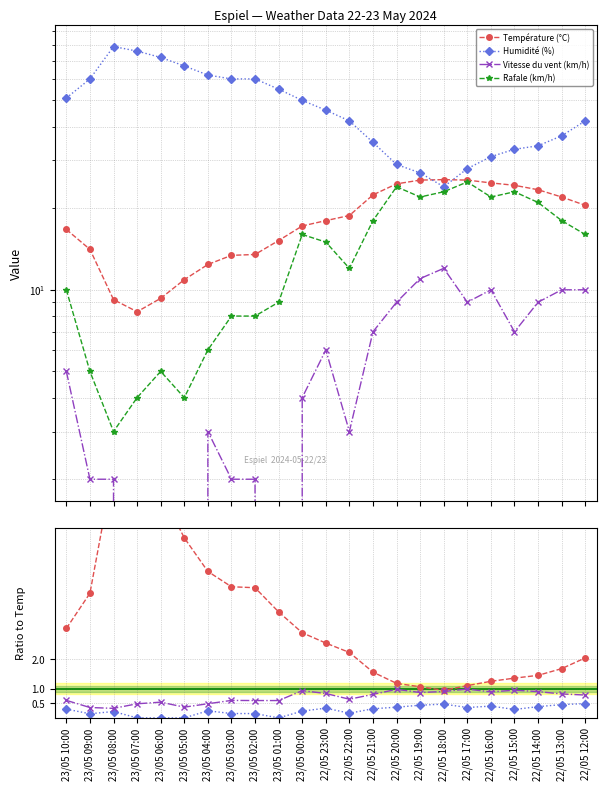

What is the difference between the maximum and minimum values in the Température (°C) series?

17.2